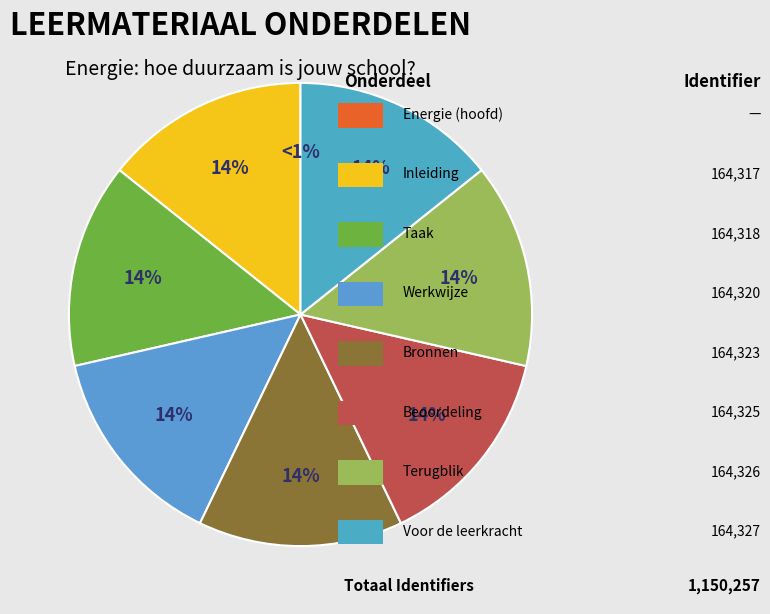

Is there any slice that represents more than half of the pie?

No